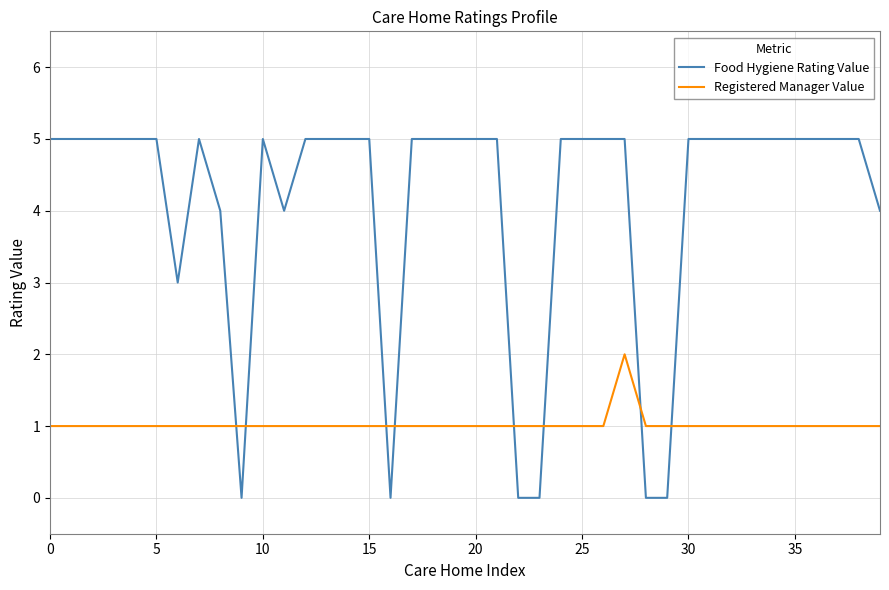

How many categories are shown in the chart?

40